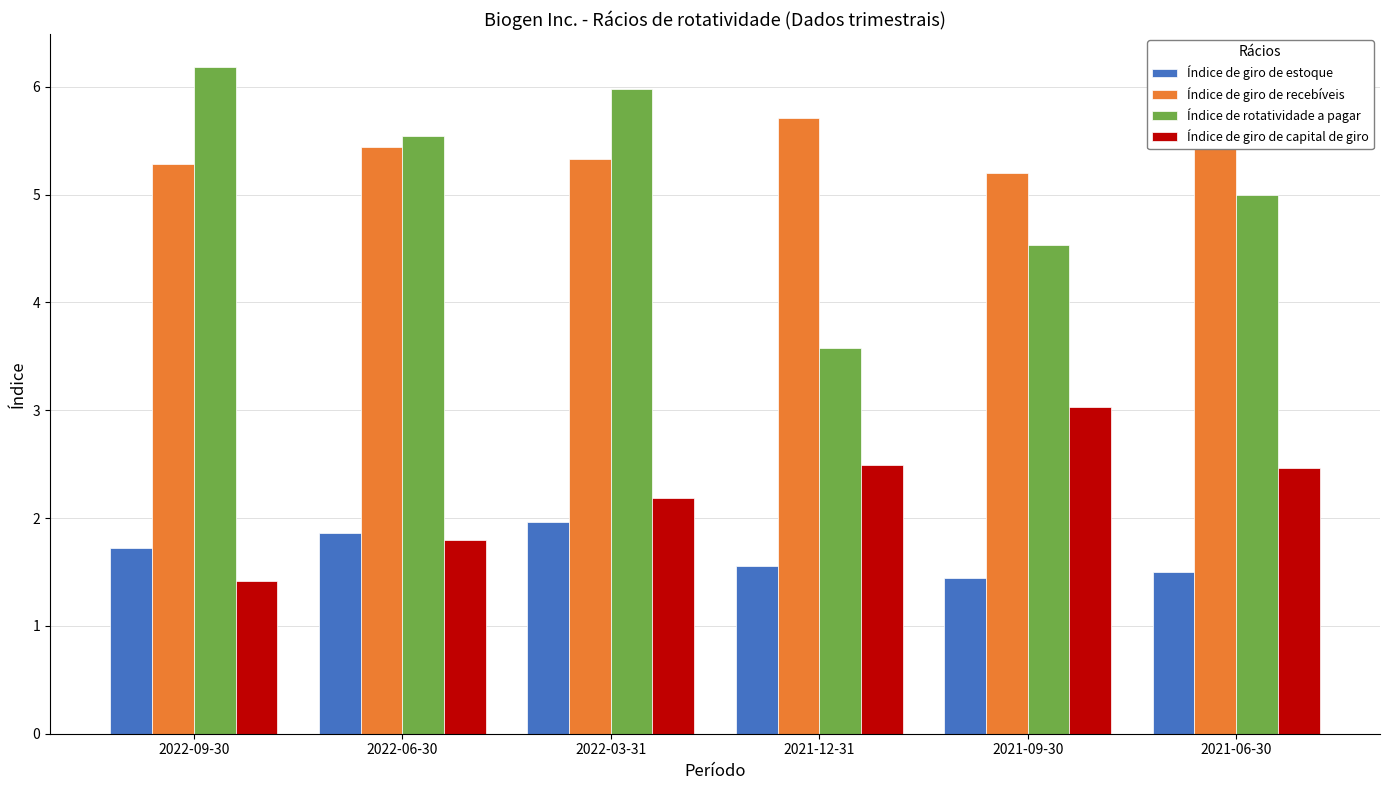

What is the spread (max minus min) of values at 2022-06-30?

3.7